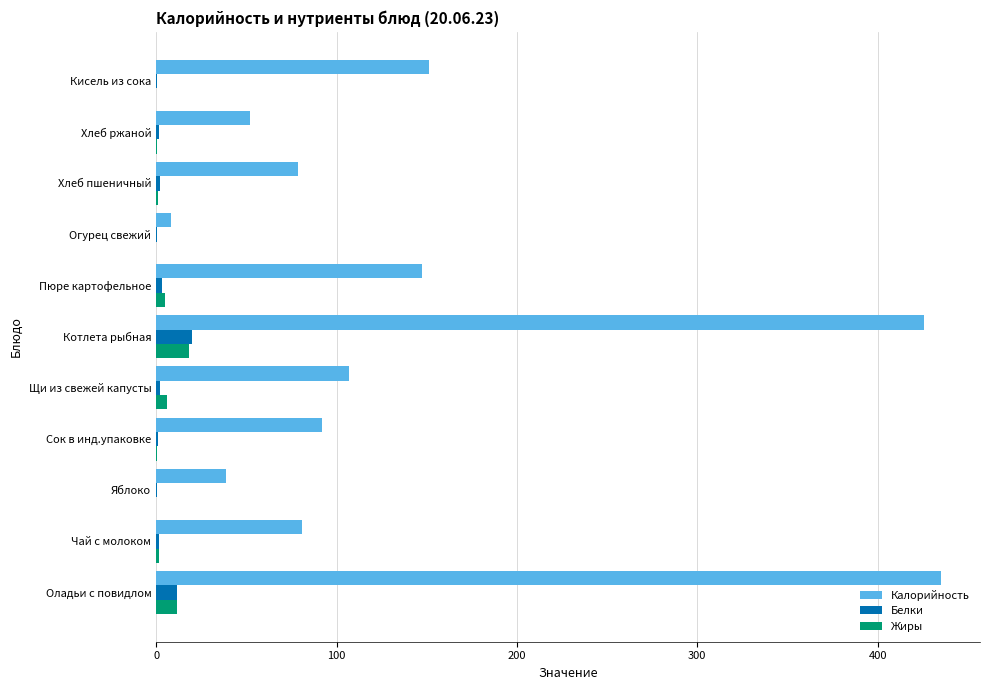

Count the number of categories in the chart.

11